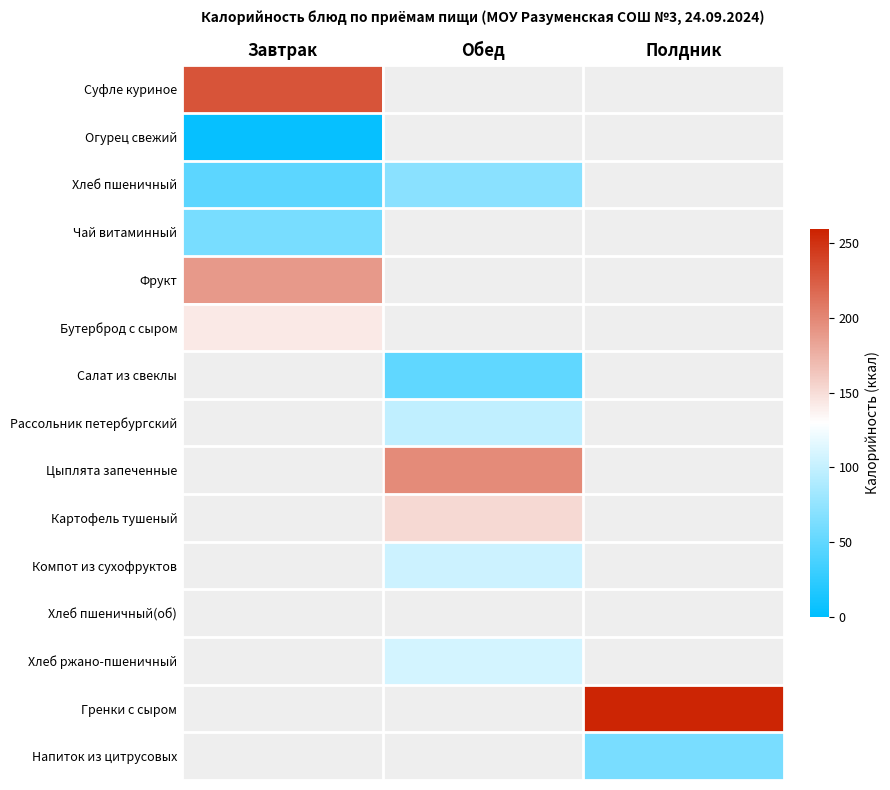

Which series changed the most between Обед and Полдник?

Гренки с сыром